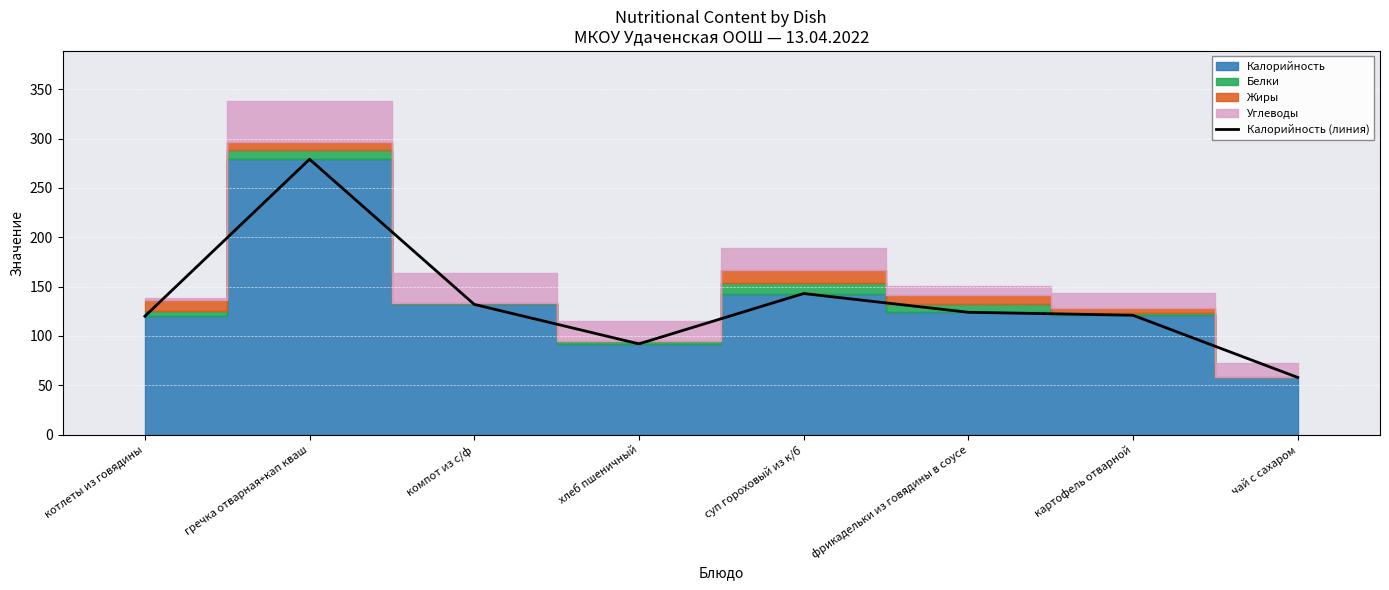

List the labels in order of value, largest first.

гречка отварная+кап кваш, суп гороховый из к/б, компот из с/ф, фрикадельки из говядины в соусе, картофель отварной, котлеты из говядины, хлеб пшеничный, чай с сахаром